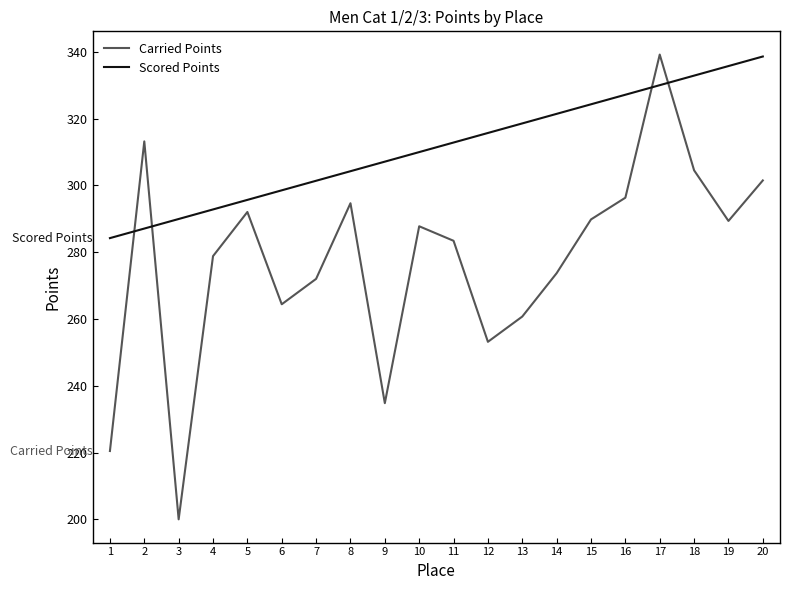

How many values in the Carried Points series exceed 287?

10